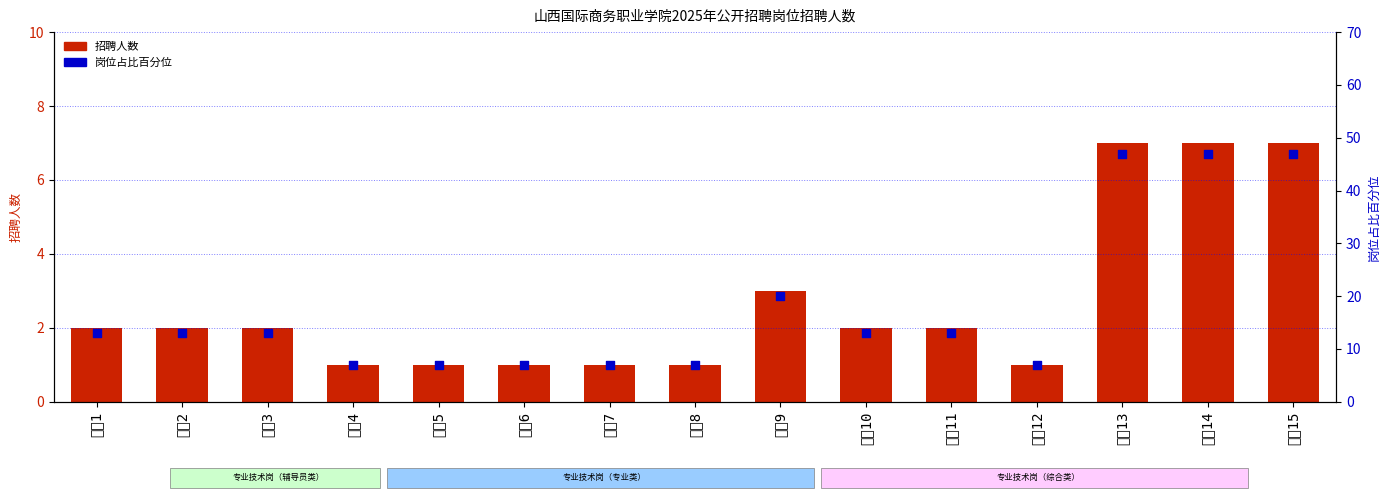

What is the total value across all series at 专技10?

15